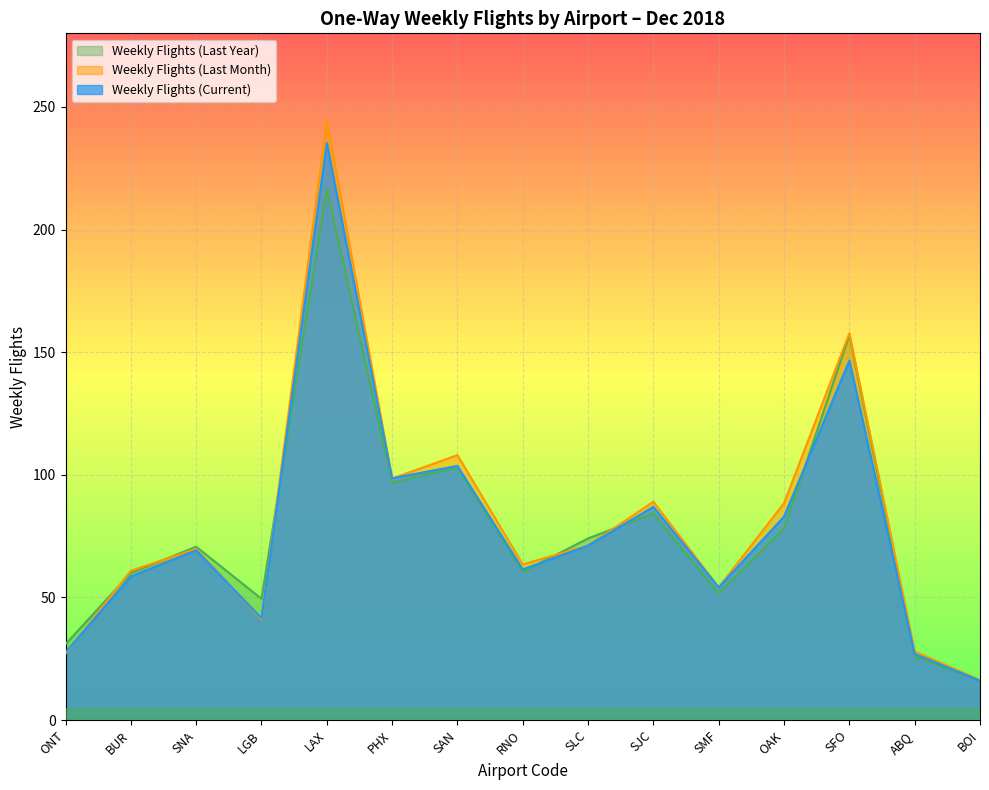

The value of Weekly Flights (Current) at LGB is 57.9. True or false?

False